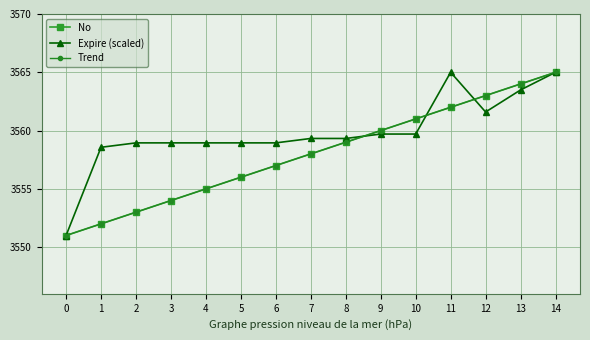

Between 12 and 8, which is larger?

12